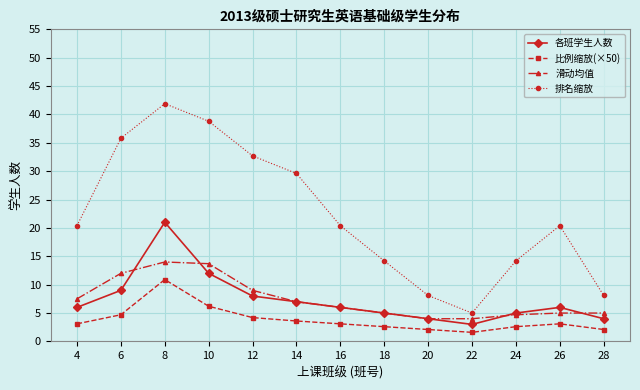

What is the sum of all 比例缩放(×50) values?

49.9